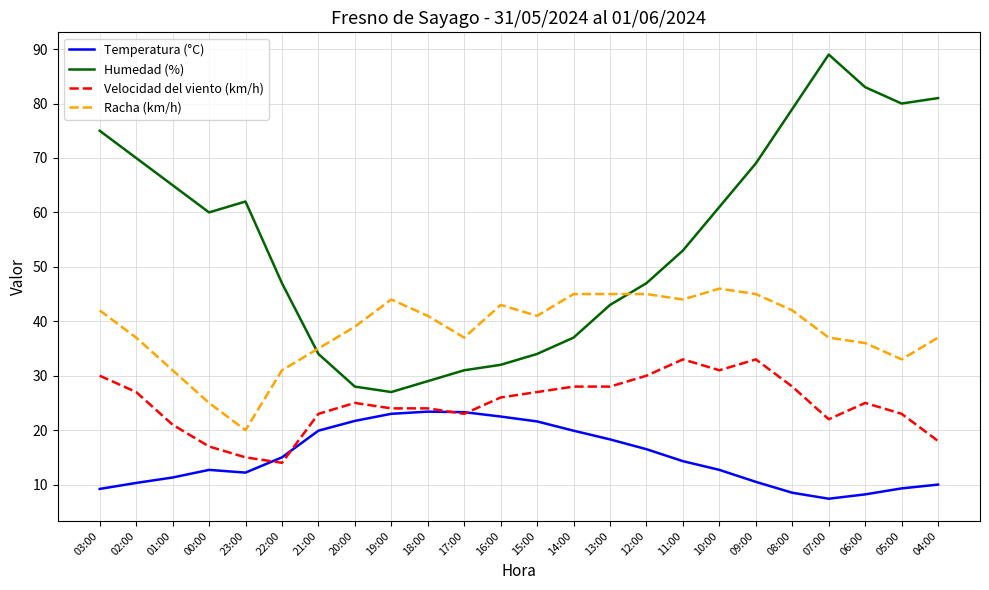

What is the approximate value of Velocidad del viento (km/h) at 01:00?

21.0